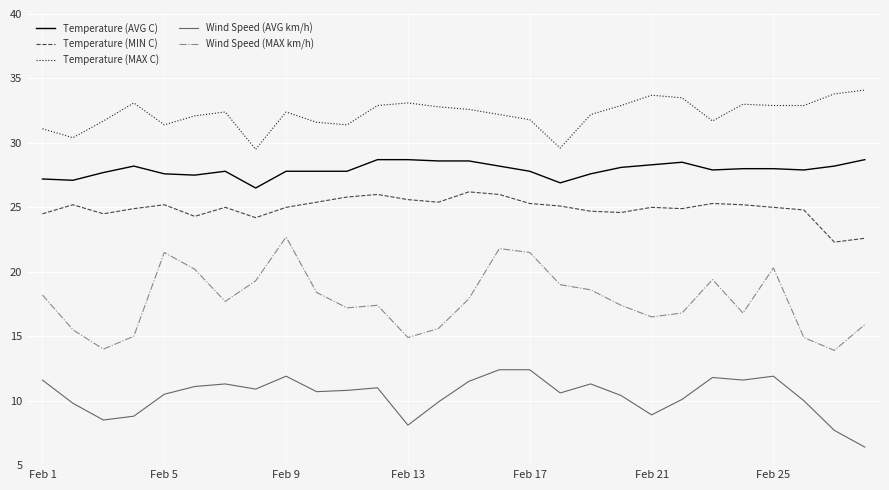

True or false: Temperature (AVG C) and Temperature (MIN C) cross at least once.

False